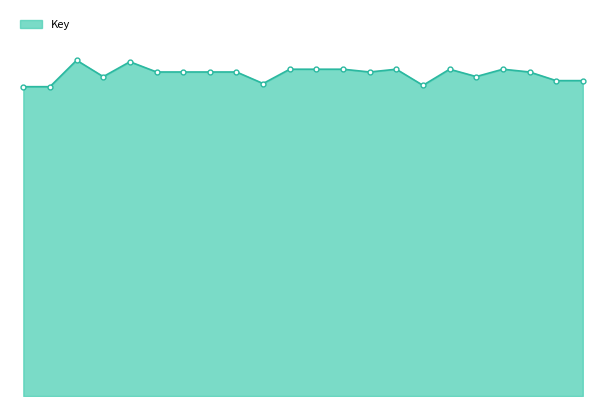

Is this an area chart (filled region under the line)?

Yes